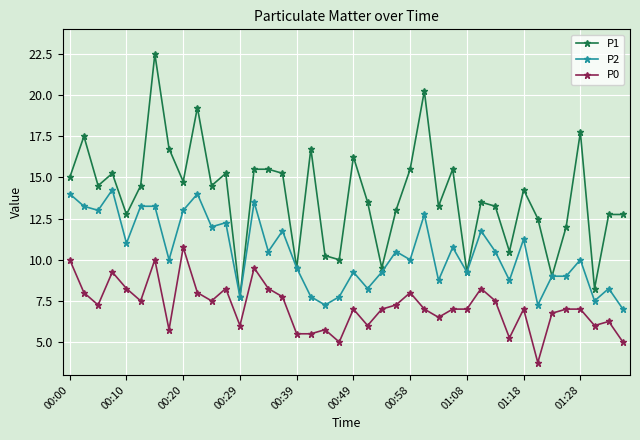

What is the smallest value displayed?

3.8